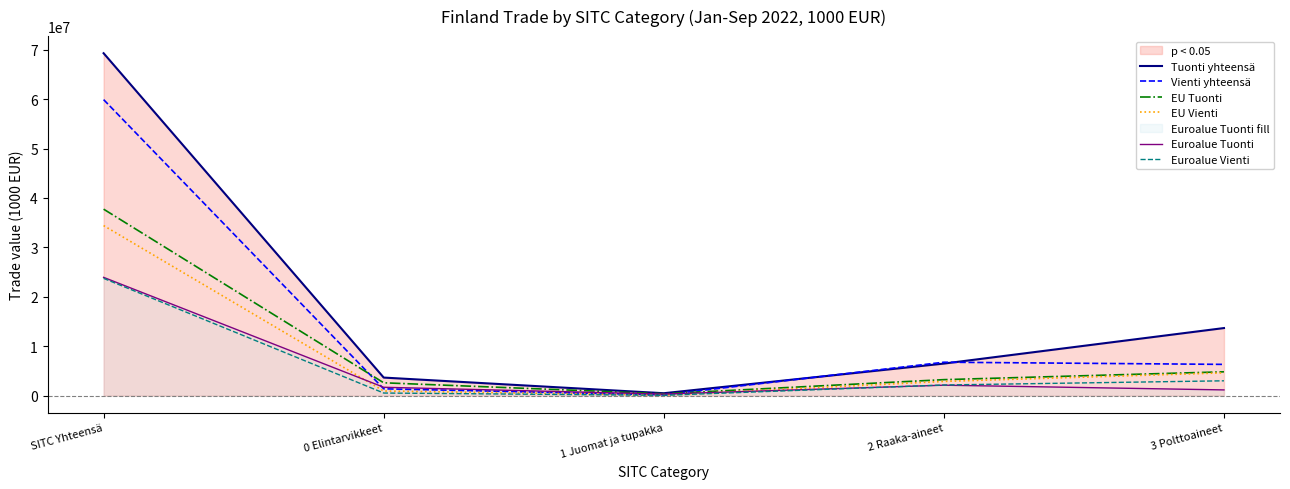

How many intersections are there between Euroalue Vienti and Euroalue Tuonti?

1